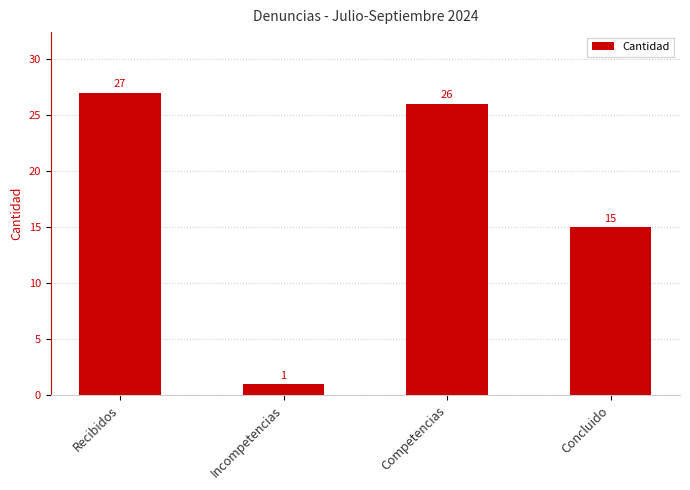

What is the change in value from Incompetencias to Competencias?

+25